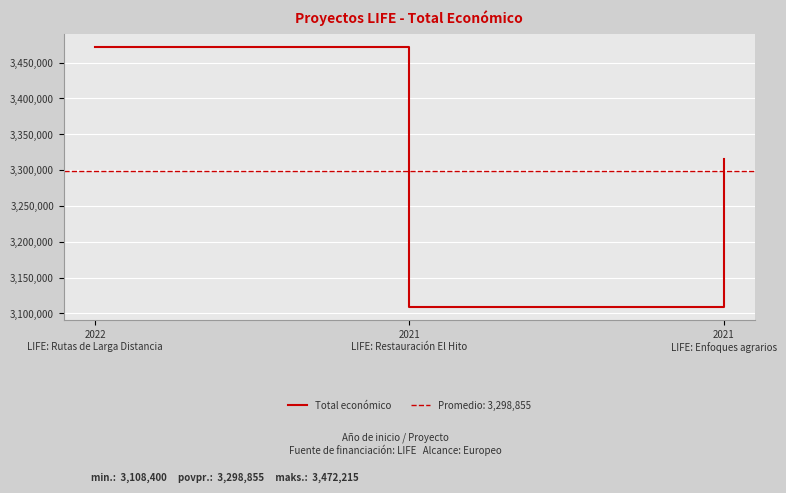

Reading left to right, list all the values displayed in this chart.

2022
LIFE: Rutas de Larga Distancia=3472215	2021
LIFE: Restauración El Hito=3108400	2021
LIFE: Enfoques agrarios=3315951